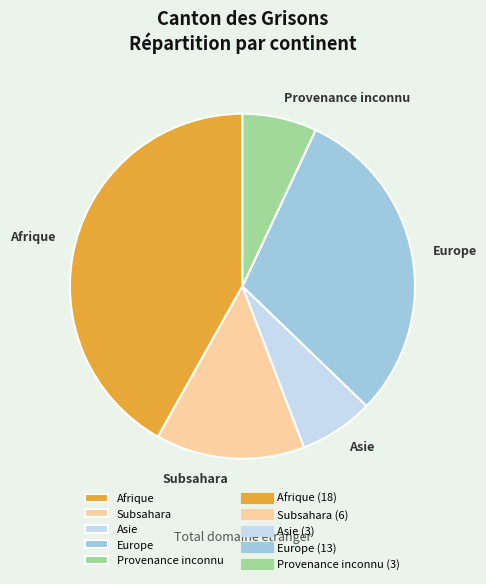

Combined, do Subsahara and Afrique account for over 50%?

Yes